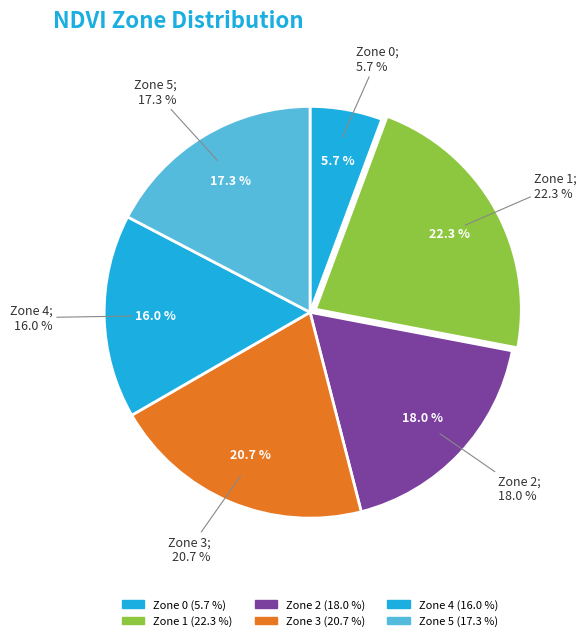

The Zone 2 slice represents 5% of the pie. True or false?

False